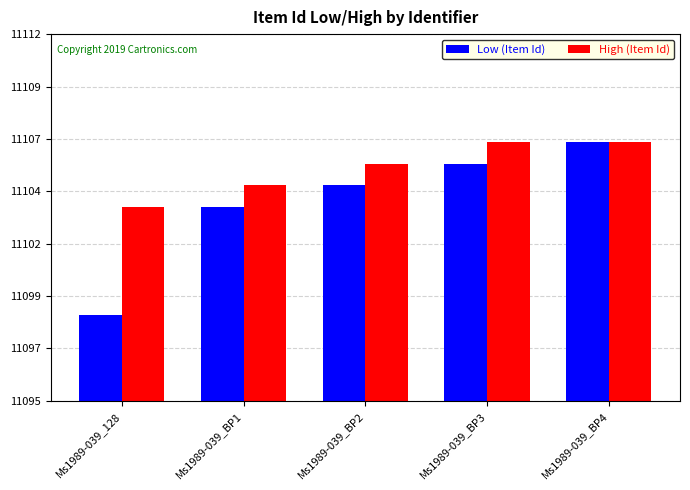

At which category is the sum across all series the highest?

Ms1989-039_BP4